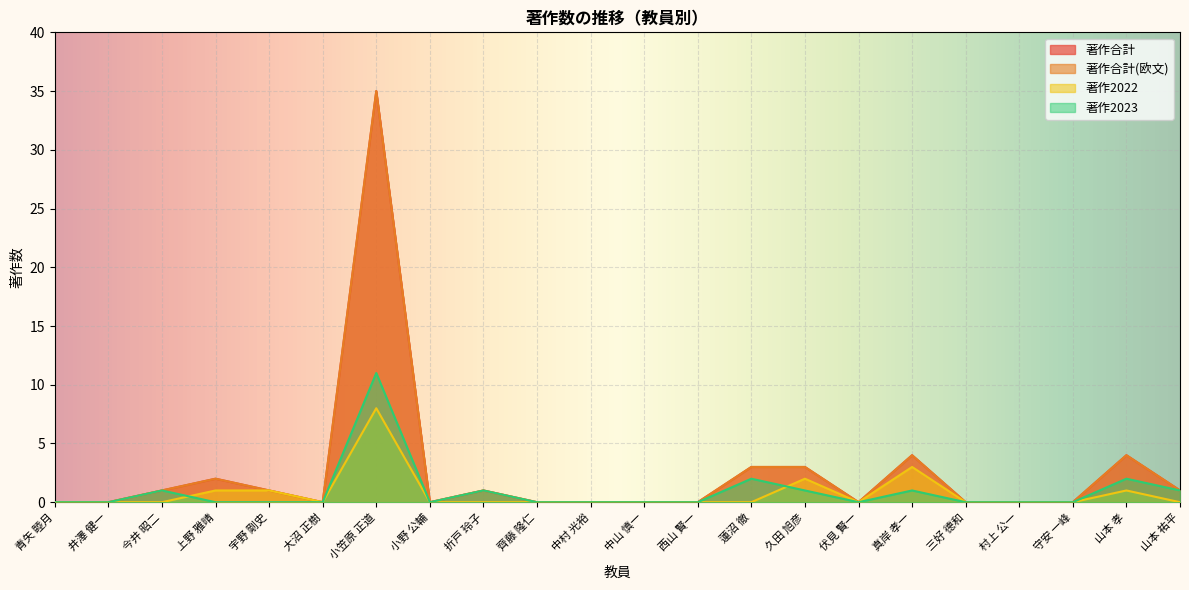

Is the value of 著作合計(欧文) at 山本 祐平 greater than the value of 著作2023 at 青矢 睦月?

Yes